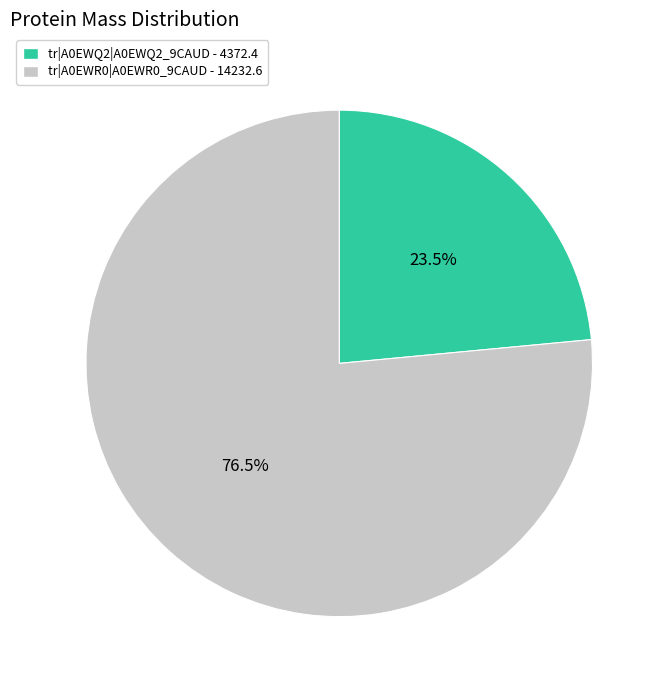

Which has a higher value, tr|A0EWR0|A0EWR0_9CAUD - 14232.6 or tr|A0EWQ2|A0EWQ2_9CAUD - 4372.4?

tr|A0EWR0|A0EWR0_9CAUD - 14232.6